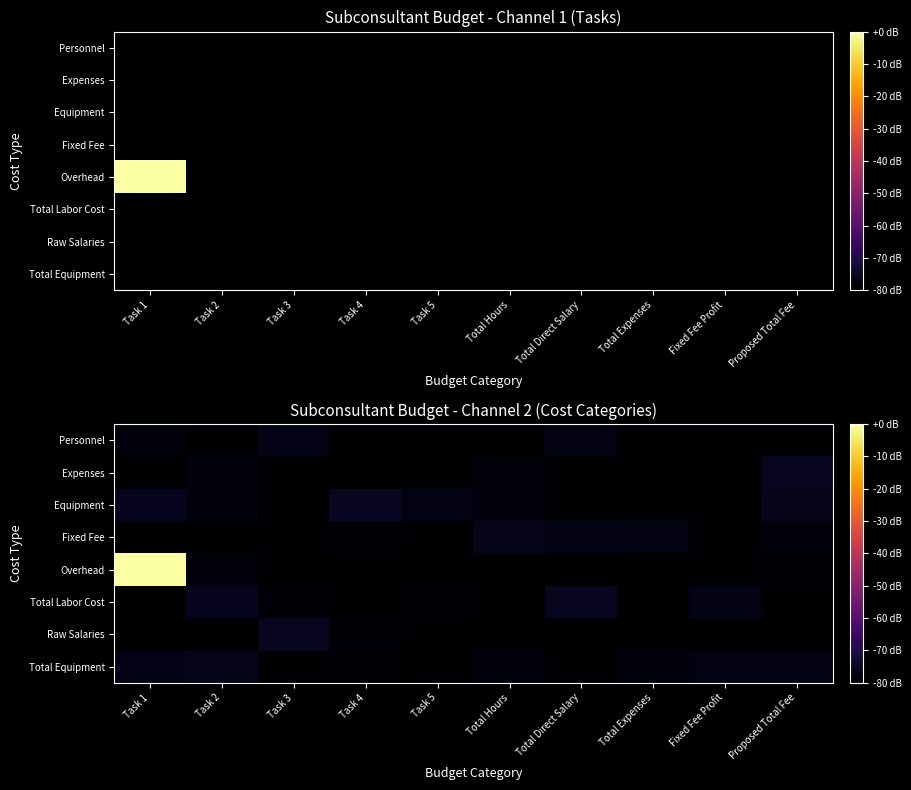

Rank the series at Fixed Fee Profit from lowest to highest value.

Personnel, Expenses, Equipment, Fixed Fee, Overhead, Raw Salaries, Total Equipment, Total Labor Cost